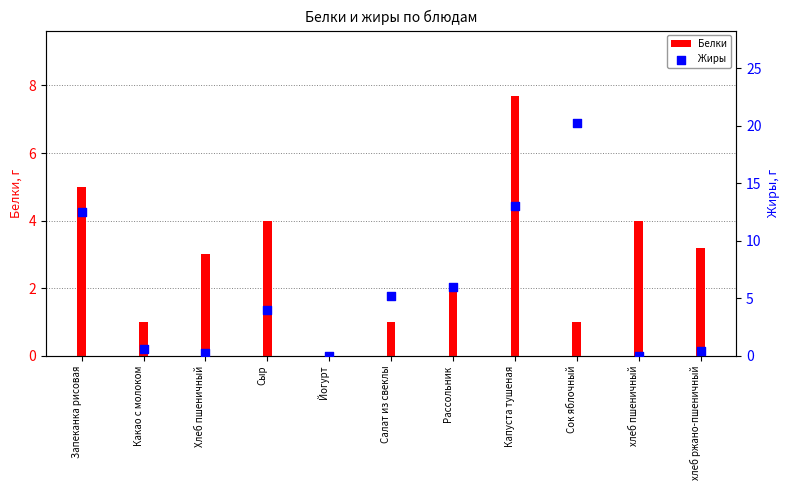

Which series contains the highest Y value?

Жиры